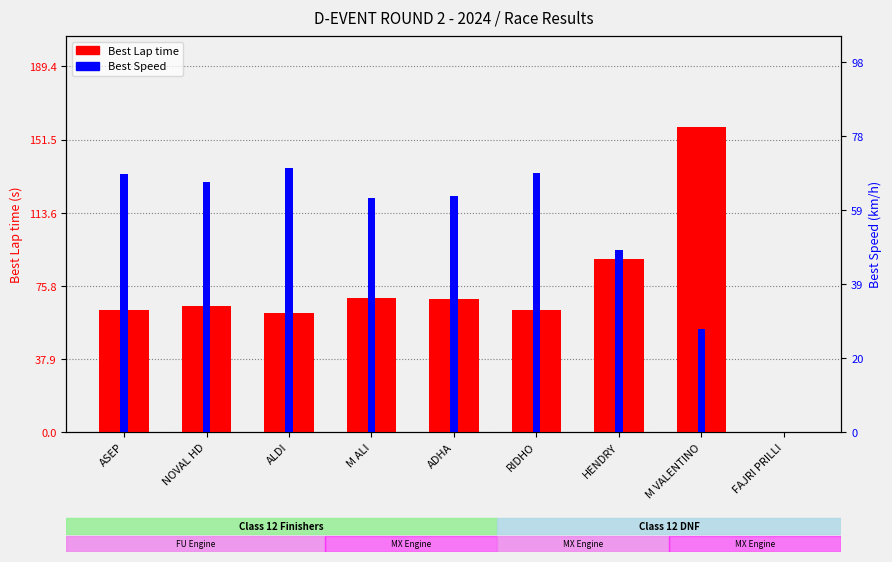

Is the value of Best Lap time at HENDRY greater than the value of Best Speed at ALDI?

Yes